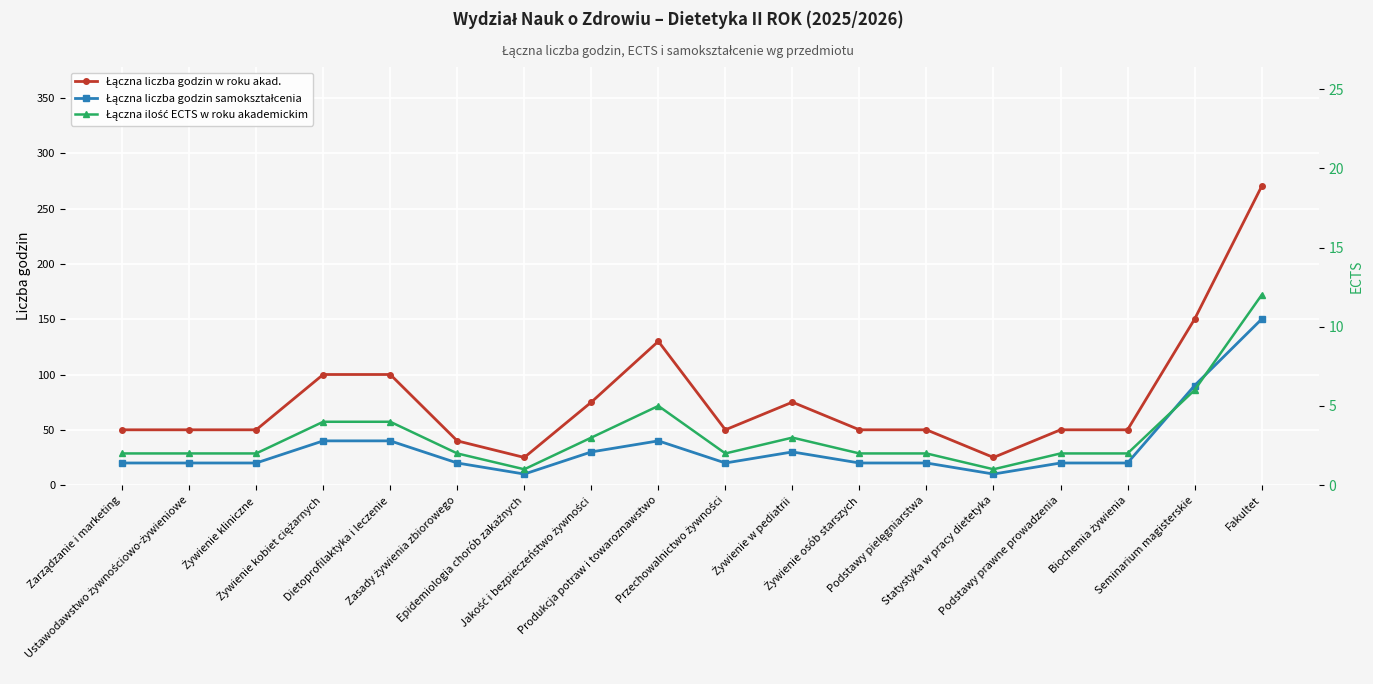

Read the Łączna liczba godzin w roku akad. value at Żywienie osób starszych, to the nearest 5.

50